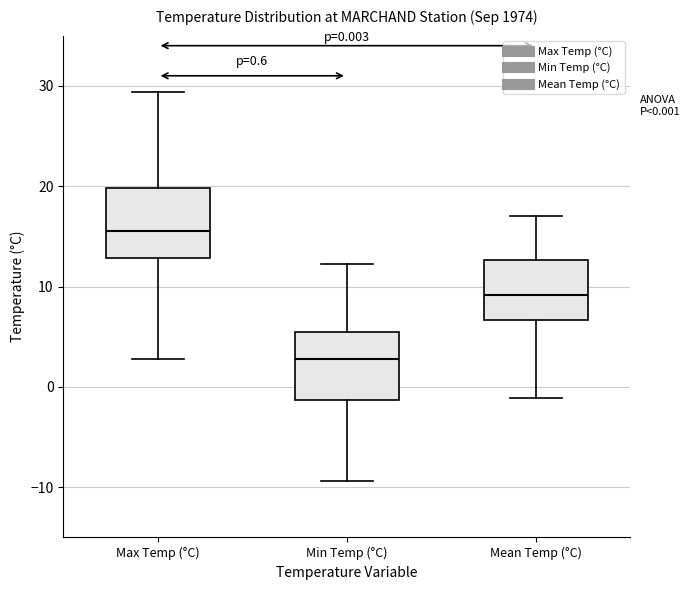

Which box has the lowest median line?

Min Temp (°C)